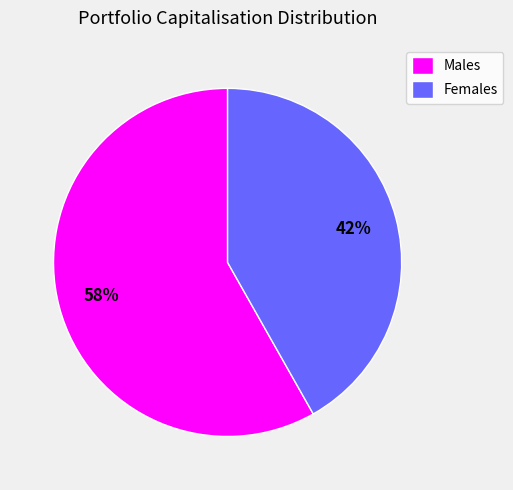

Approximately how many times larger is the value at Males compared to Females?

1.4